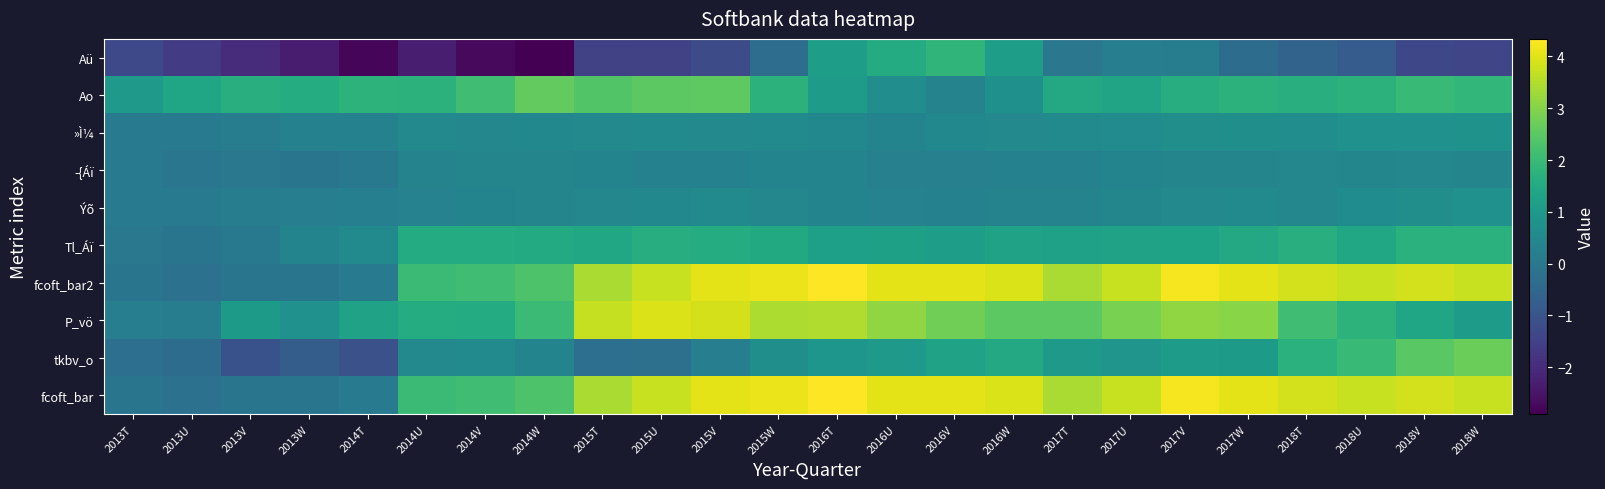

Reading right to left, transcribe all the data shown in this chart.

fcoft_bar: 2018W=3.7	2018V=3.8	2018U=3.7	2018T=3.8	2017W=4.0	2017V=4.2	2017U=3.7	2017T=3.4	2016W=3.9	2016V=4.0	2016U=4.0	2016T=4.3	2015W=4.1	2015V=4.0	2015U=3.7	2015T=3.4	2014W=2.3	2014V=2.1	2014U=2.0	2014T=0.1	2013W=-0.1	2013V=-0.1	2013U=-0.2	2013T=-0.1
tkbv_o: 2018W=2.7	2018V=2.5	2018U=2.0	2018T=1.7	2017W=1.0	2017V=1.1	2017U=0.9	2017T=1.0	2016W=1.5	2016V=1.3	2016U=1.0	2016T=0.9	2015W=0.7	2015V=0.2	2015U=-0.2	2015T=-0.3	2014W=0.4	2014V=0.6	2014U=0.5	2014T=-1.1	2013W=-0.8	2013V=-1.1	2013U=-0.3	2013T=-0.2
P_vö: 2018W=1.1	2018V=1.4	2018U=1.8	2018T=2.1	2017W=3.0	2017V=3.1	2017U=2.9	2017T=2.5	2016W=2.5	2016V=2.8	2016U=3.1	2016T=3.5	2015W=3.4	2015V=3.9	2015U=4.0	2015T=3.7	2014W=2.0	2014V=1.6	2014U=1.6	2014T=1.3	2013W=0.8	2013V=1.0	2013U=0.1	2013T=0.2
fcoft_bar2: 2018W=3.7	2018V=3.8	2018U=3.7	2018T=3.8	2017W=4.0	2017V=4.2	2017U=3.7	2017T=3.4	2016W=3.9	2016V=4.0	2016U=4.0	2016T=4.3	2015W=4.1	2015V=4.0	2015U=3.7	2015T=3.4	2014W=2.3	2014V=2.1	2014U=2.0	2014T=0.1	2013W=-0.1	2013V=-0.1	2013U=-0.2	2013T=-0.1
Tl_Áï: 2018W=1.7	2018V=1.7	2018U=1.4	2018T=1.6	2017W=1.5	2017V=1.3	2017U=1.3	2017T=1.2	2016W=1.3	2016V=1.1	2016U=1.2	2016T=1.2	2015W=1.5	2015V=1.6	2015U=1.6	2015T=1.4	2014W=1.5	2014V=1.6	2014U=1.5	2014T=0.5	2013W=0.3	2013V=0.0	2013U=-0.1	2013T=-0.0
Ýõ: 2018W=0.8	2018V=0.7	2018U=0.6	2018T=0.4	2017W=0.5	2017V=0.5	2017U=0.4	2017T=0.3	2016W=0.3	2016V=0.3	2016U=0.3	2016T=0.3	2015W=0.5	2015V=0.5	2015U=0.5	2015T=0.4	2014W=0.4	2014V=0.3	2014U=0.3	2014T=0.2	2013W=0.2	2013V=0.1	2013U=0.1	2013T=0.1
­{Áï: 2018W=0.4	2018V=0.4	2018U=0.4	2018T=0.5	2017W=0.4	2017V=0.4	2017U=0.4	2017T=0.3	2016W=0.3	2016V=0.2	2016U=0.2	2016T=0.4	2015W=0.4	2015V=0.3	2015U=0.3	2015T=0.4	2014W=0.4	2014V=0.4	2014U=0.3	2014T=0.0	2013W=-0.1	2013V=-0.0	2013U=-0.1	2013T=0.1
»Ì¼: 2018W=0.8	2018V=0.8	2018U=0.8	2018T=0.6	2017W=0.7	2017V=0.7	2017U=0.6	2017T=0.6	2016W=0.5	2016V=0.5	2016U=0.4	2016T=0.5	2015W=0.5	2015V=0.5	2015U=0.6	2015T=0.5	2014W=0.5	2014V=0.4	2014U=0.5	2014T=0.3	2013W=0.3	2013V=0.2	2013U=0.1	2013T=0.1
Ao: 2018W=1.9	2018V=2.0	2018U=1.7	2018T=1.7	2017W=1.7	2017V=1.6	2017U=1.3	2017T=1.5	2016W=0.7	2016V=0.3	2016U=0.7	2016T=1.1	2015W=1.8	2015V=2.5	2015U=2.5	2015T=2.4	2014W=2.6	2014V=2.1	2014U=1.7	2014T=1.8	2013W=1.6	2013V=1.6	2013U=1.4	2013T=1.0
Aü: 2018W=-1.4	2018V=-1.3	2018U=-0.8	2018T=-0.6	2017W=-0.3	2017V=0.2	2017U=0.2	2017T=-0.0	2016W=1.1	2016V=1.8	2016U=1.5	2016T=1.1	2015W=-0.3	2015V=-1.2	2015U=-1.5	2015T=-1.5	2014W=-2.9	2014V=-2.7	2014U=-2.3	2014T=-2.8	2013W=-2.3	2013V=-2.0	2013U=-1.6	2013T=-1.3